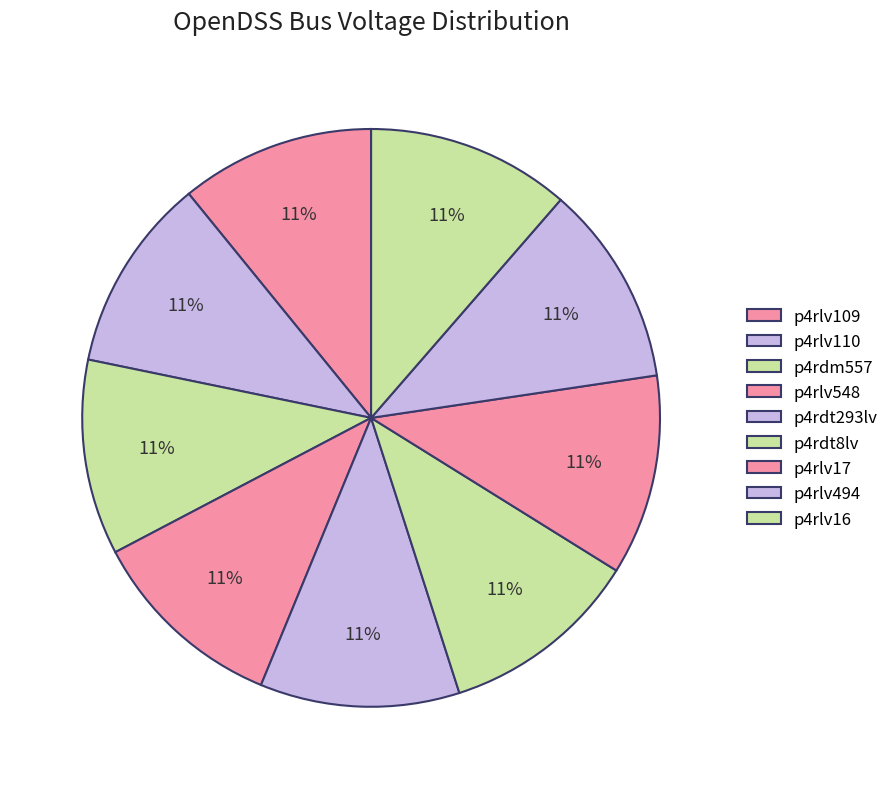

Does p4rdt8lv represent more than half of the total?

No